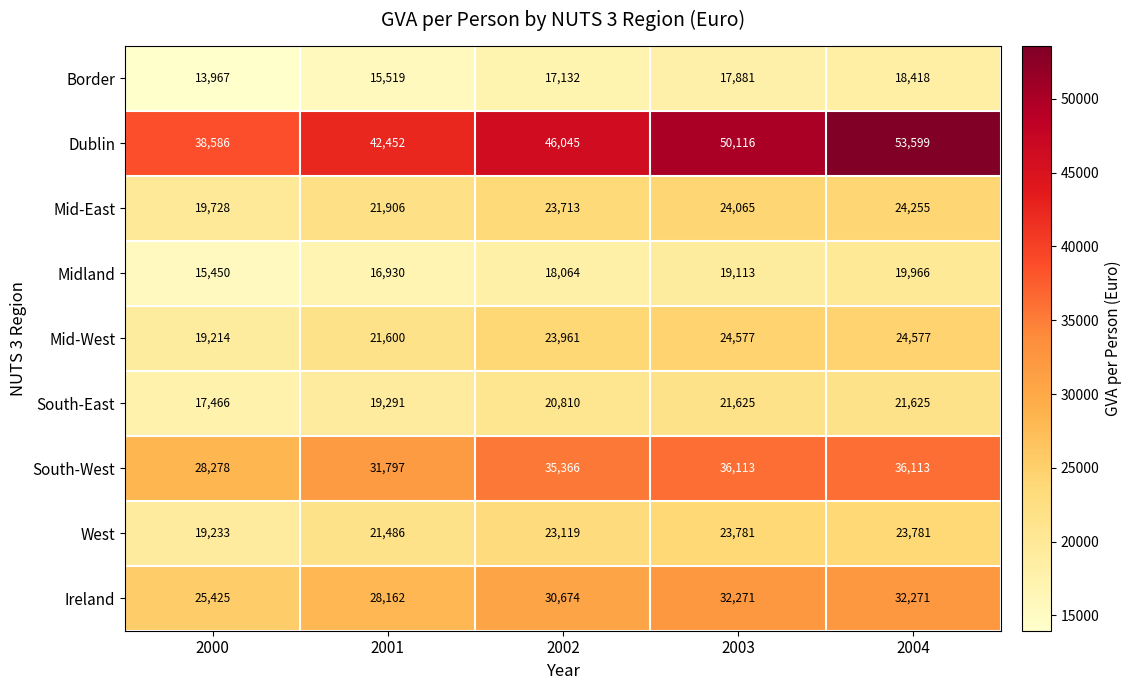

The Border series shows 10849 at 2003. True or false?

False